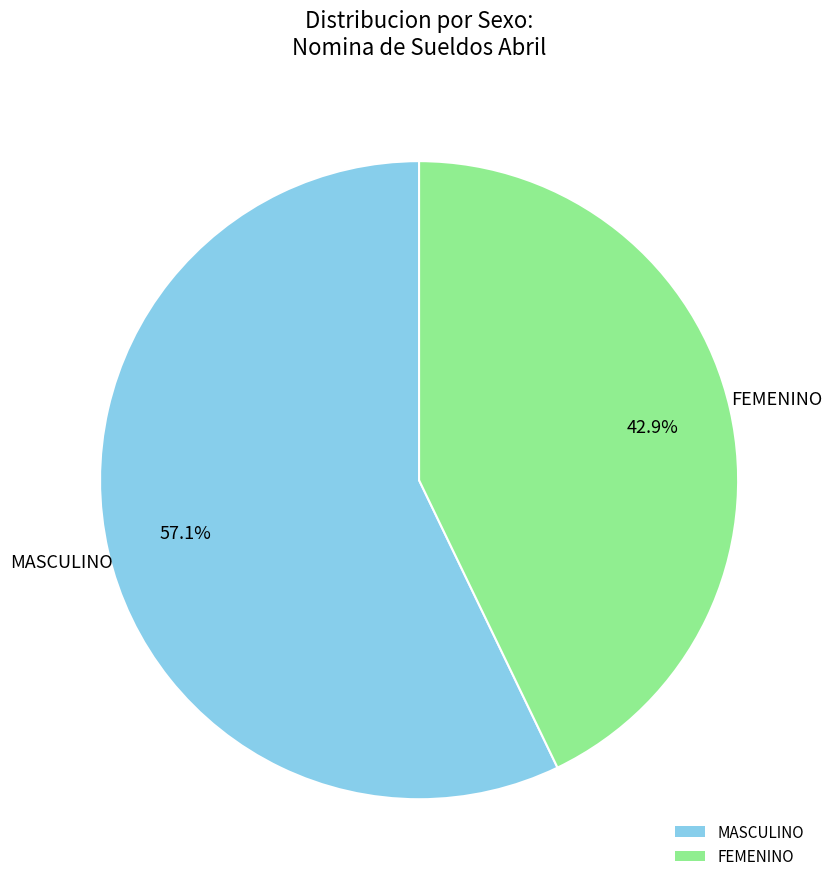

What percentage is NOT represented by MASCULINO?

42.9%